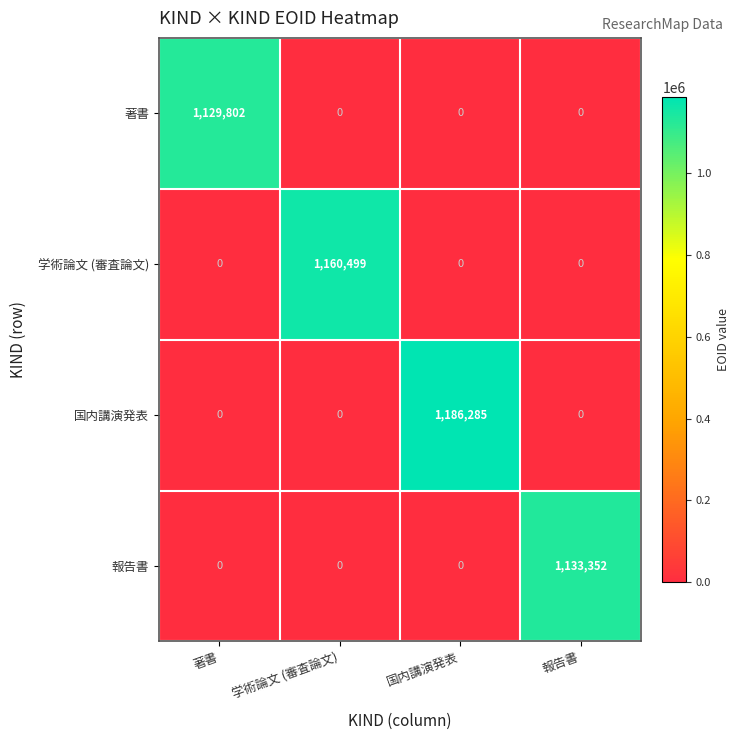

At how many categories does at least one series exceed 516356?

4